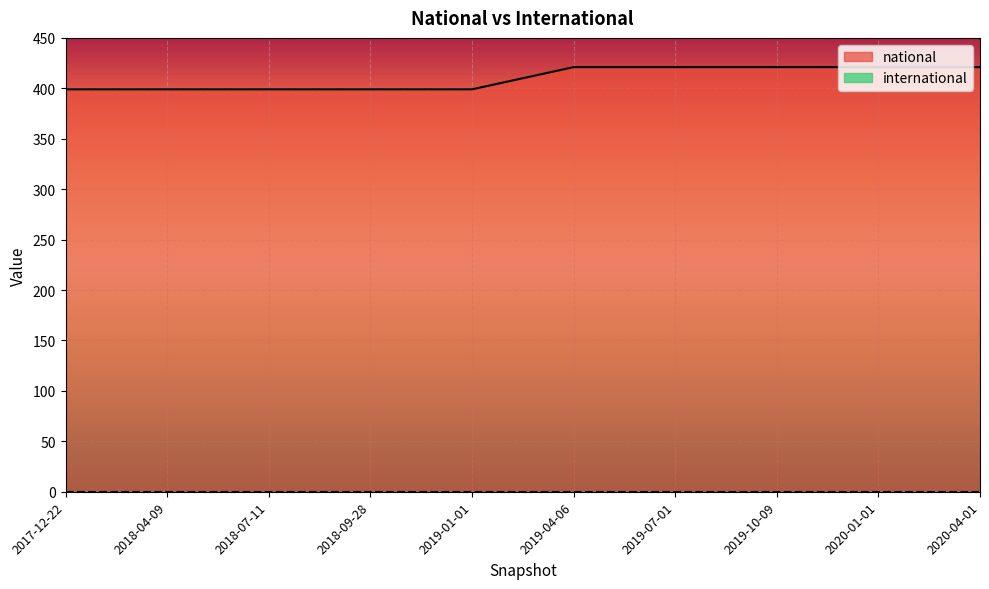

Is it true that the value at 2018-07-11 is 399?

True